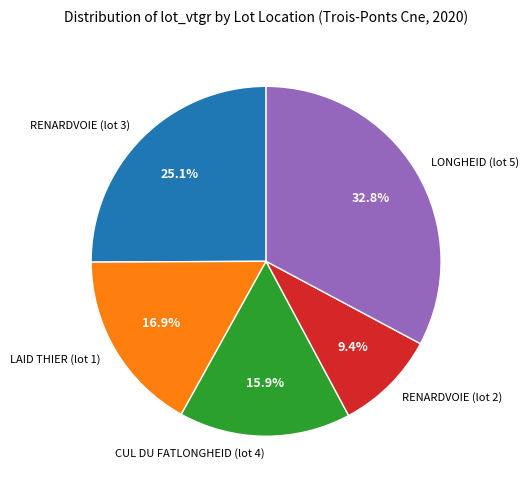

Which has a higher value, RENARDVOIE (lot 3) or LAID THIER (lot 1)?

RENARDVOIE (lot 3)